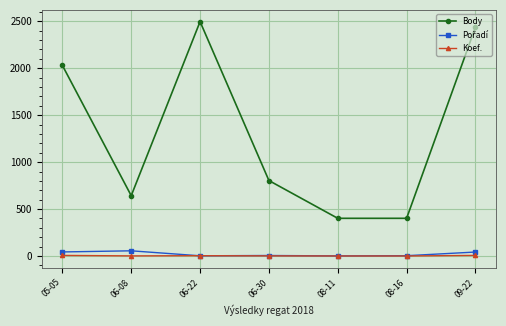

True or false: Koef. and Body intersect in this chart.

False